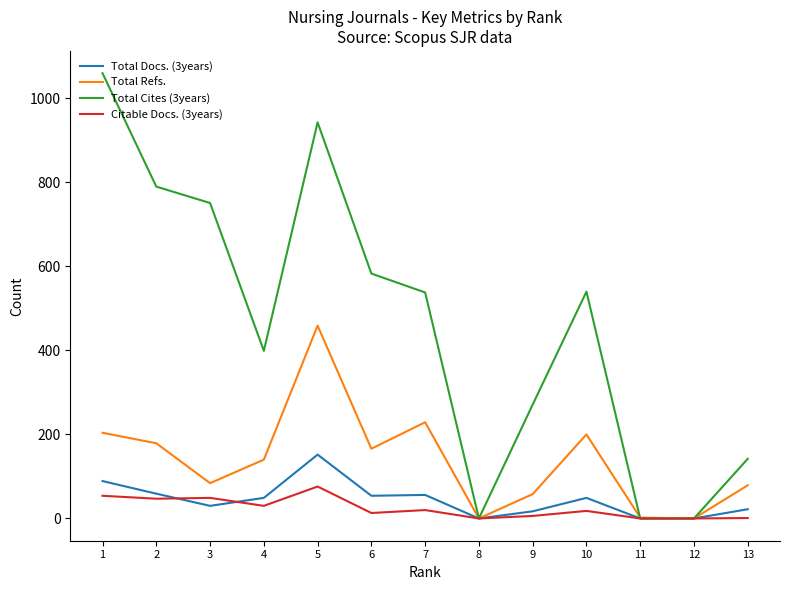

Which series changed the most between 12 and 3?

Total Cites (3years)